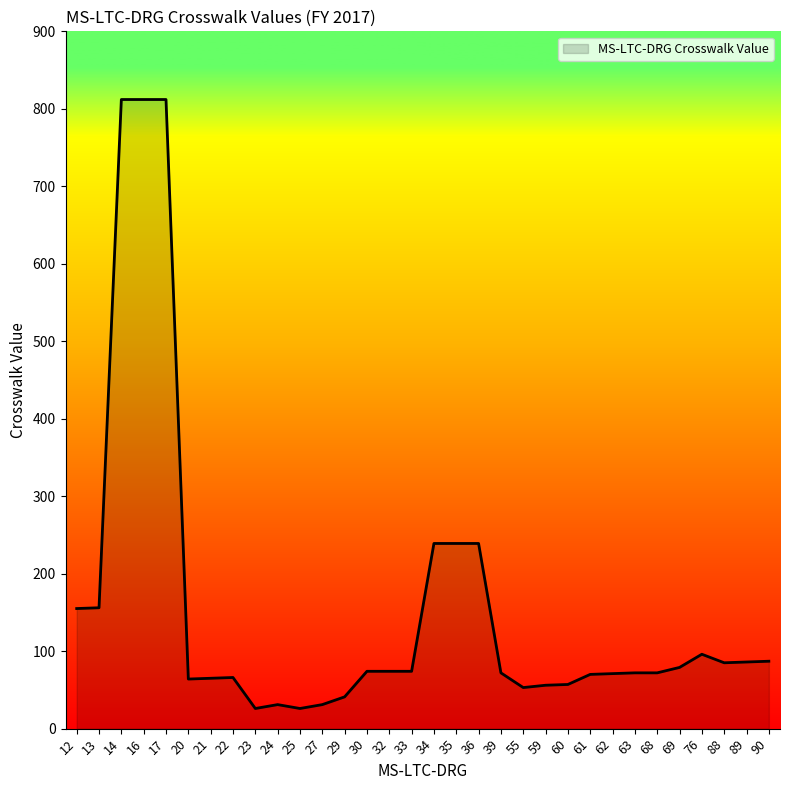

Is it true that the value at 88 is 85?

True